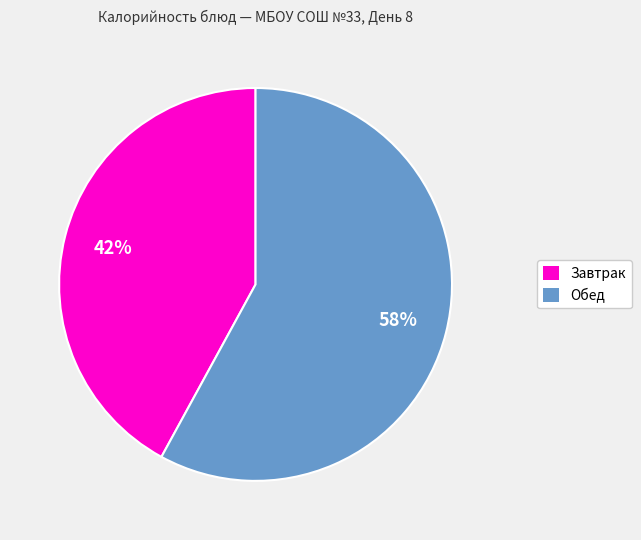

Is it true that Обед is 58% of the pie?

True